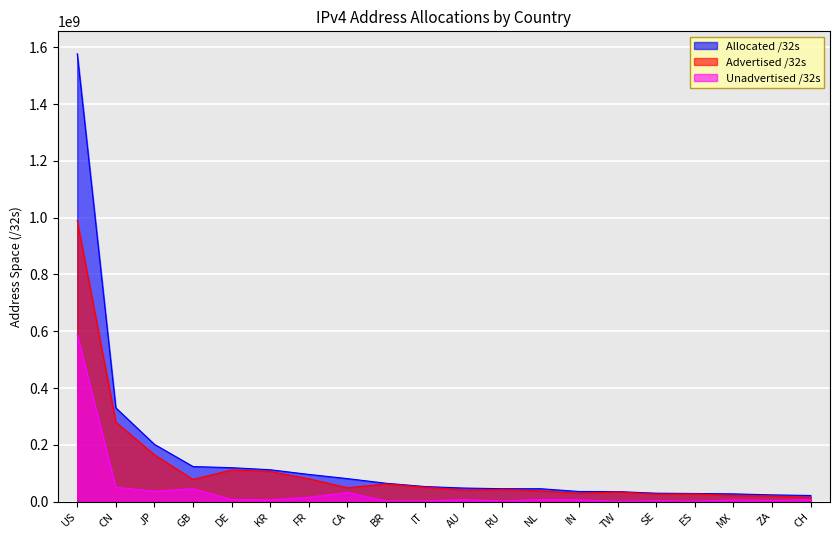

The Unadvertised /32s series shows 4597902 at FR. True or false?

False